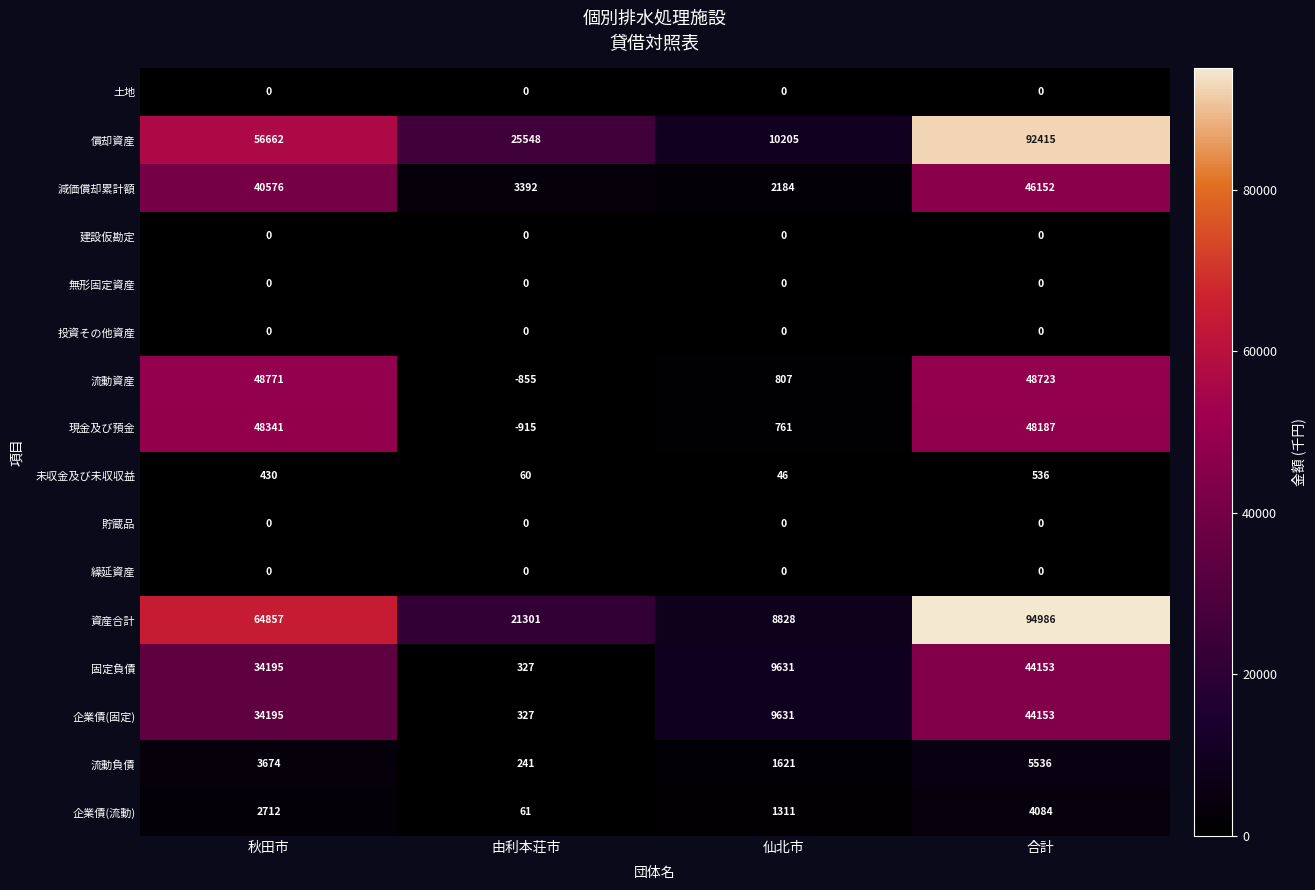

What is the total value across all series at 由利本荘市?

49487